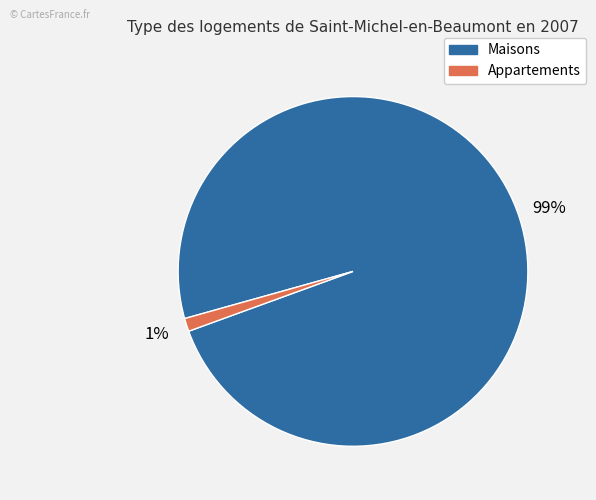

To the nearest percent, what is the average slice percentage?

50%